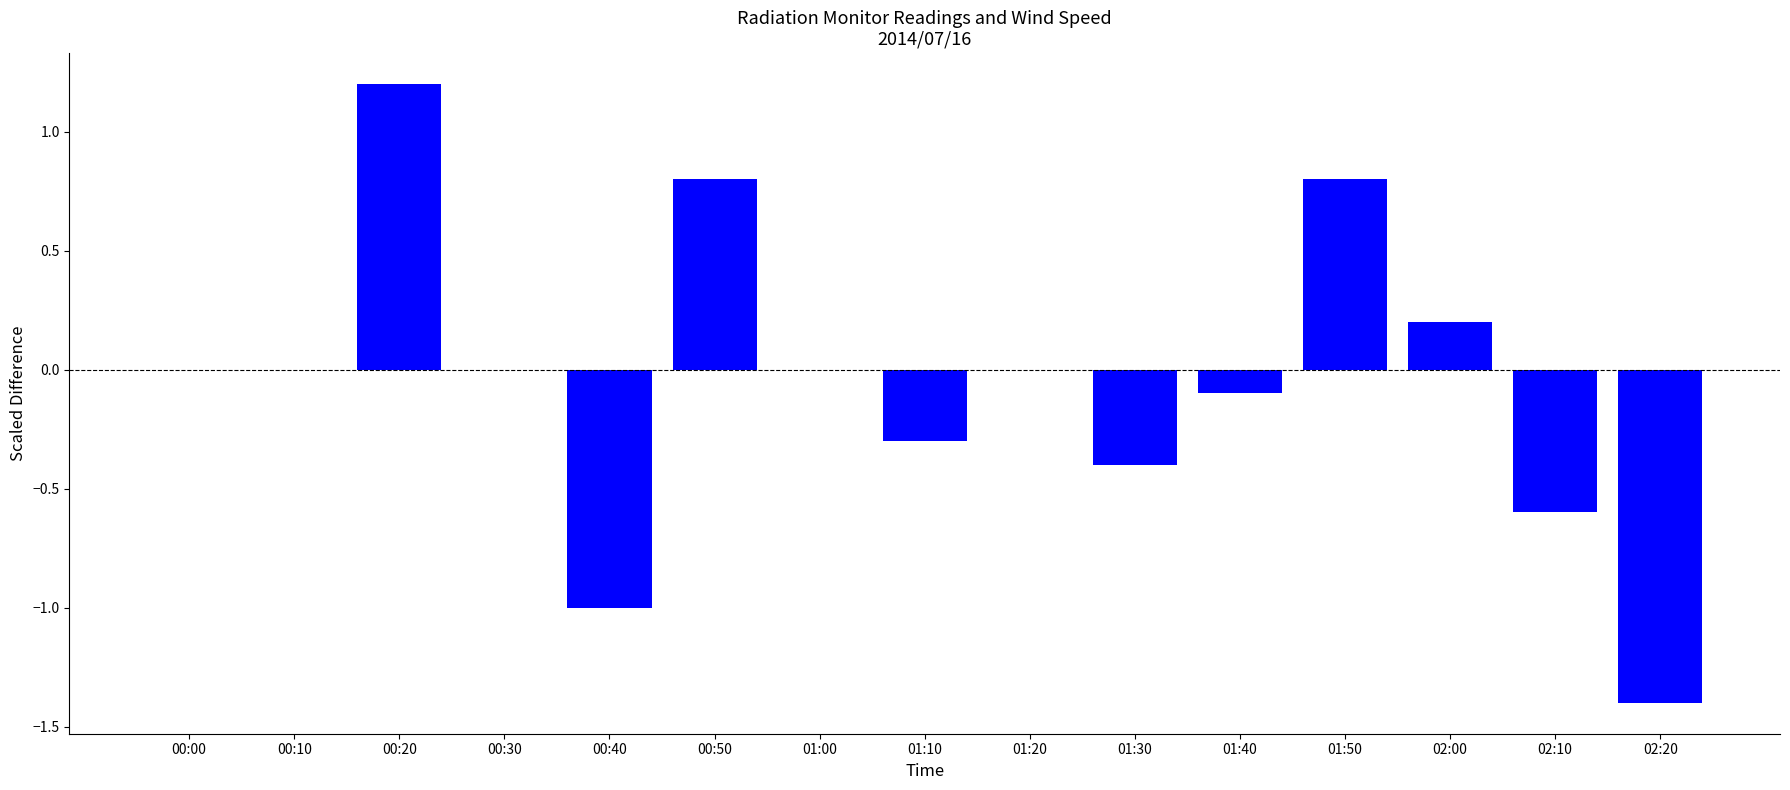

Which category has the highest value across all series?

00:20